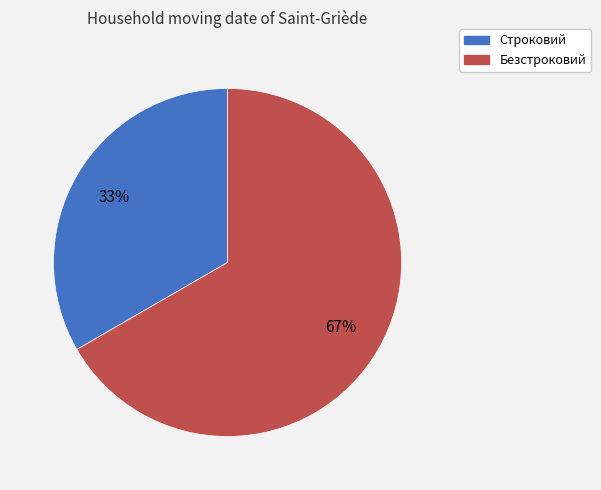

Does Безстроковий represent more than half of the total?

Yes